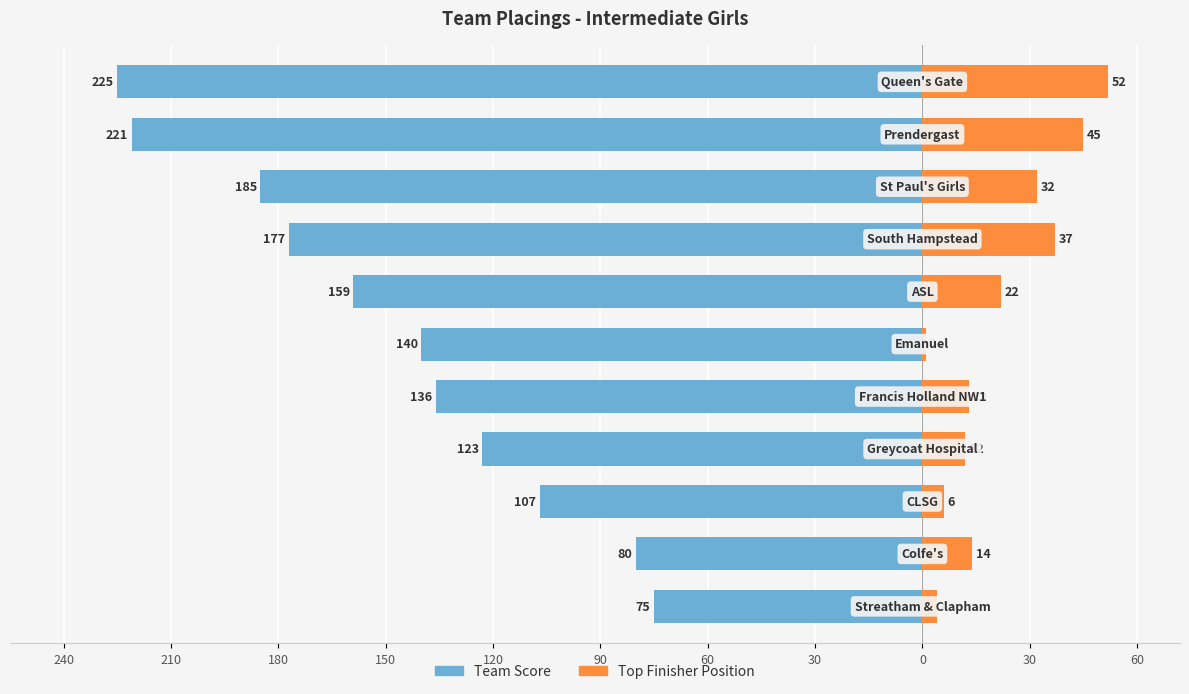

How many data points in Top Finisher Position are above 14?

5